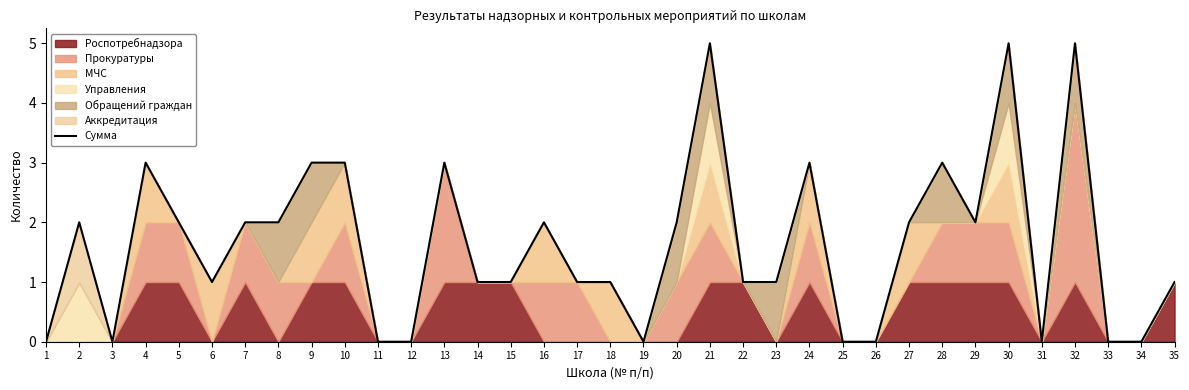

Reading right to left, list all the values displayed in this chart.

35=1	34=0	33=0	32=5	31=0	30=5	29=2	28=3	27=2	26=0	25=0	24=3	23=1	22=1	21=5	20=2	19=0	18=1	17=1	16=2	15=1	14=1	13=3	12=0	11=0	10=3	9=3	8=2	7=2	6=1	5=2	4=3	3=0	2=2	1=0